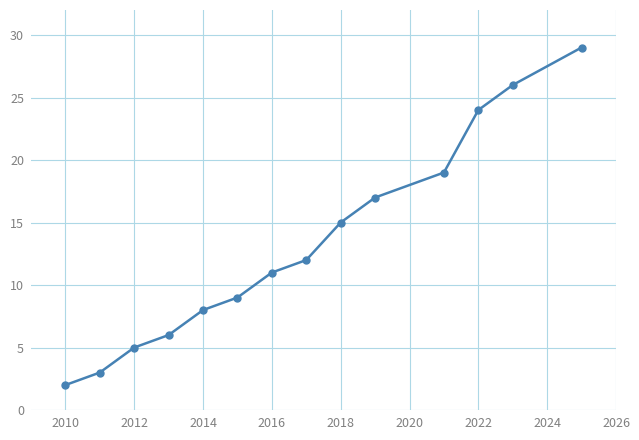

Reading right to left, extract all data points from this chart.

29	26	24	19	17	15	12	11	9	8	6	5	3	2